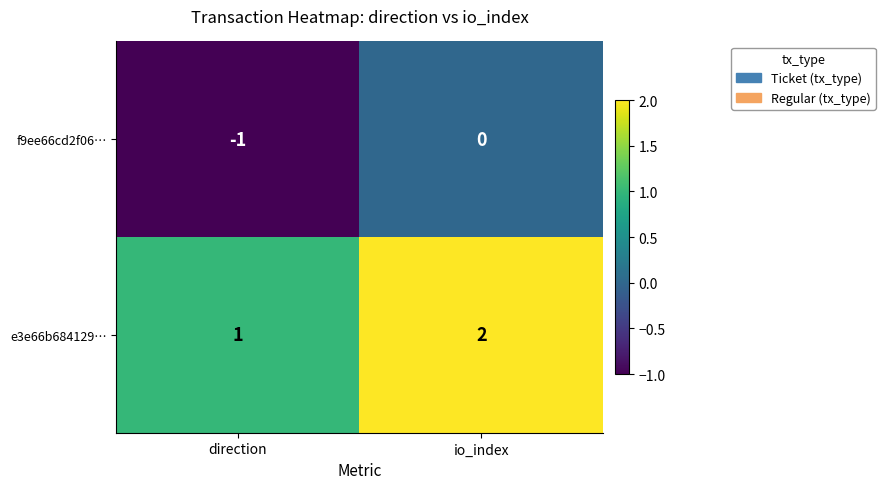

At direction, list the series in order from largest to smallest.

e3e66b684129…, f9ee66cd2f06…